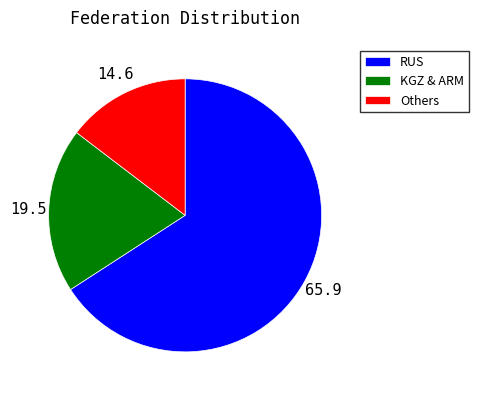

Count the number of slices in the pie.

3